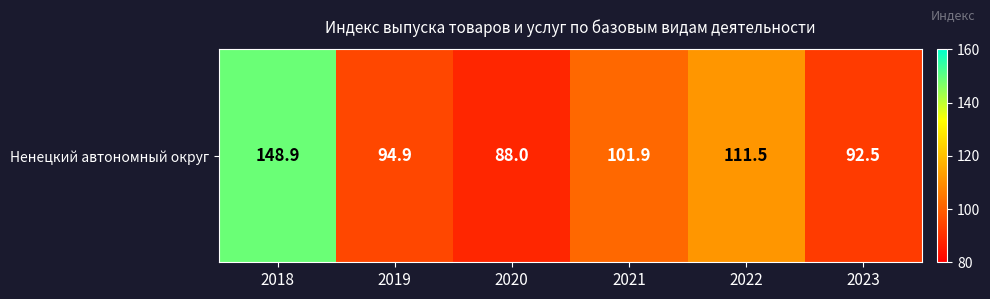

Rank the categories by value from lowest to highest.

2020, 2023, 2019, 2021, 2022, 2018